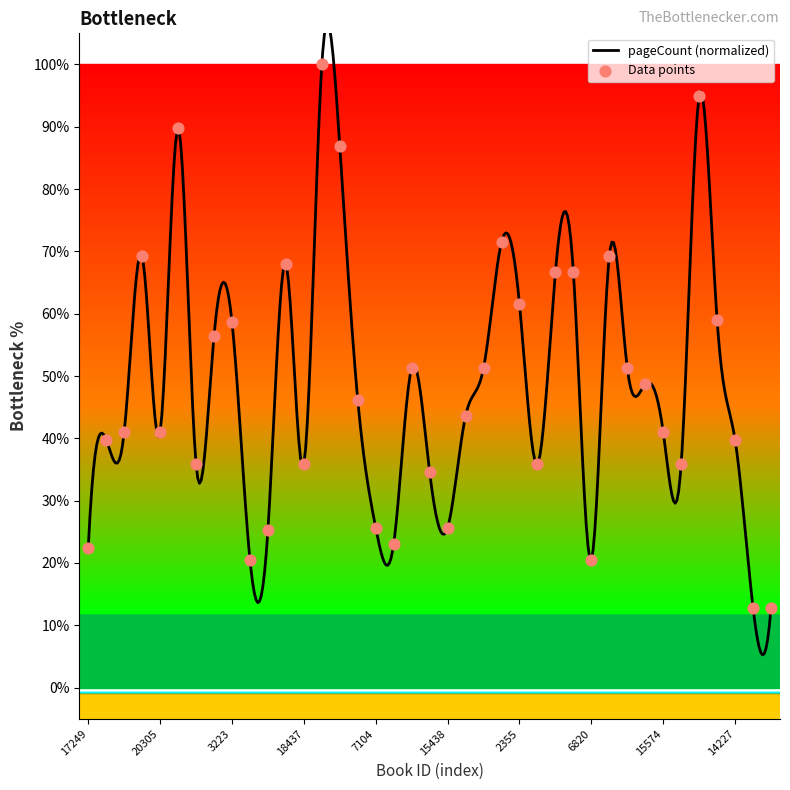

What is the ratio of the value at 2315 to the value at 3223?

1.1